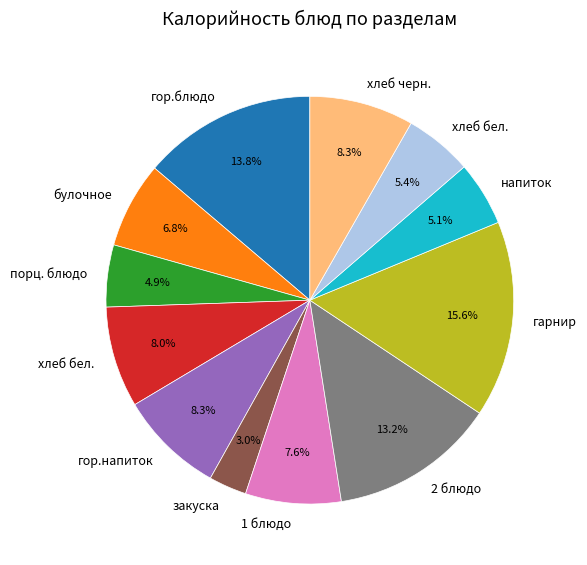

Is there any slice that represents more than half of the pie?

No